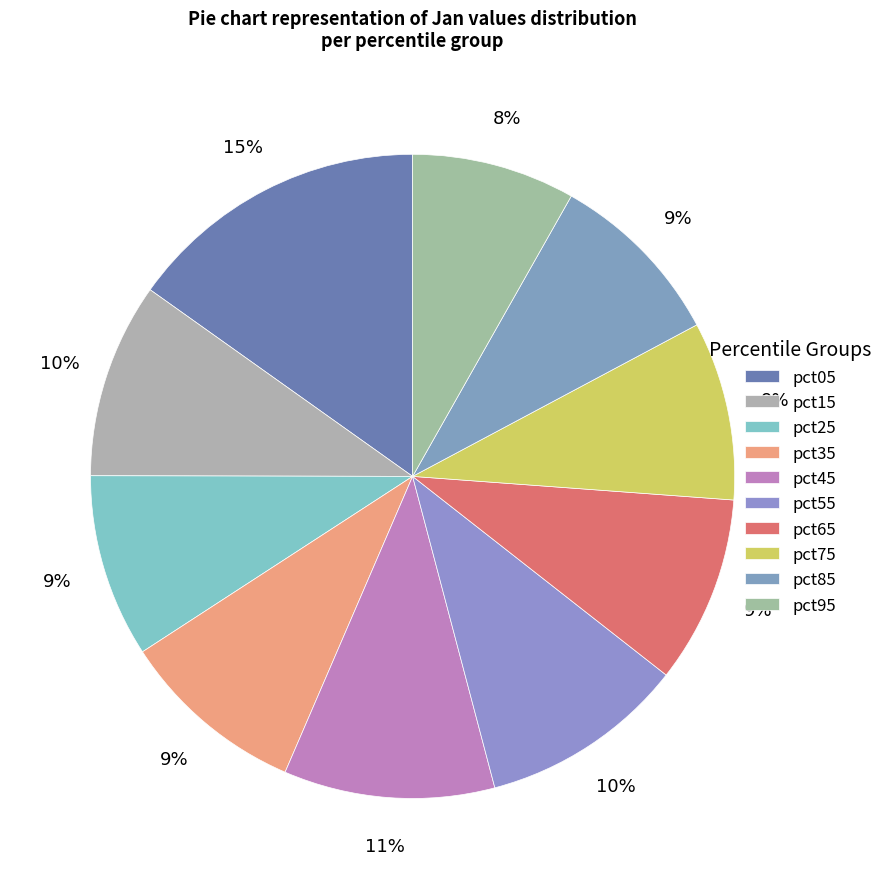

Is it true that pct65 is 9% of the pie?

True